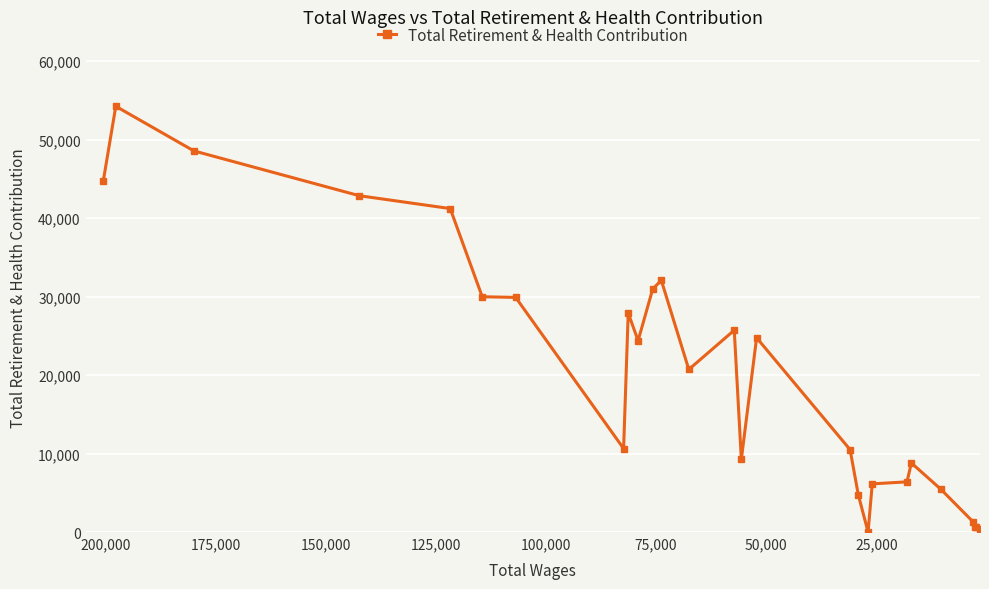

Reading right to left, list all the values displayed in this chart.

391	617	654	1261	5452	8799	6393	6135	0	4690	10497	24748	9265	25711	20709	32058	30976	24377	27897	10631	29887	29975	41206	42844	48553	54234	44702